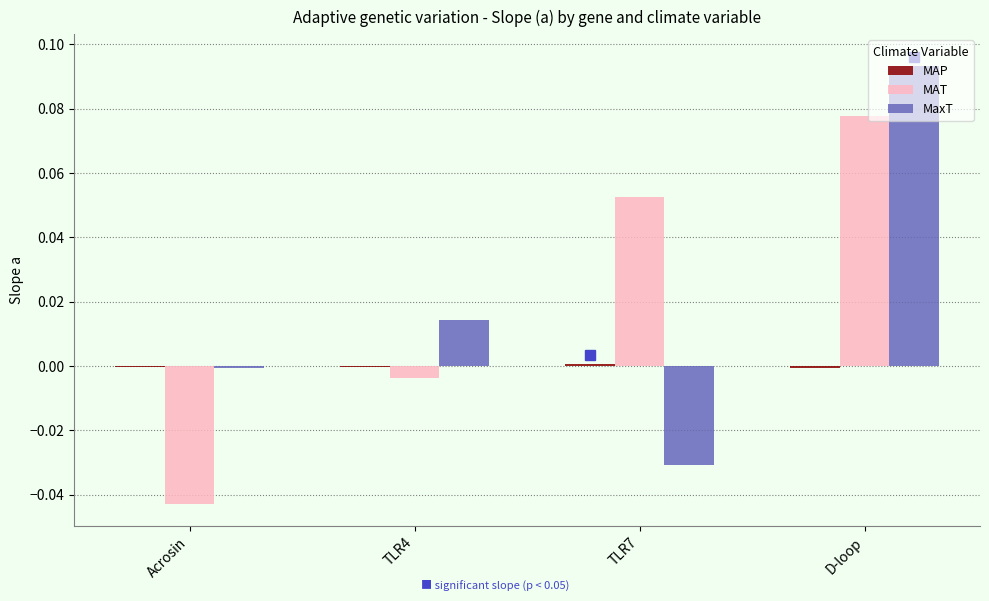

Does the chart contain stacked bars?

No